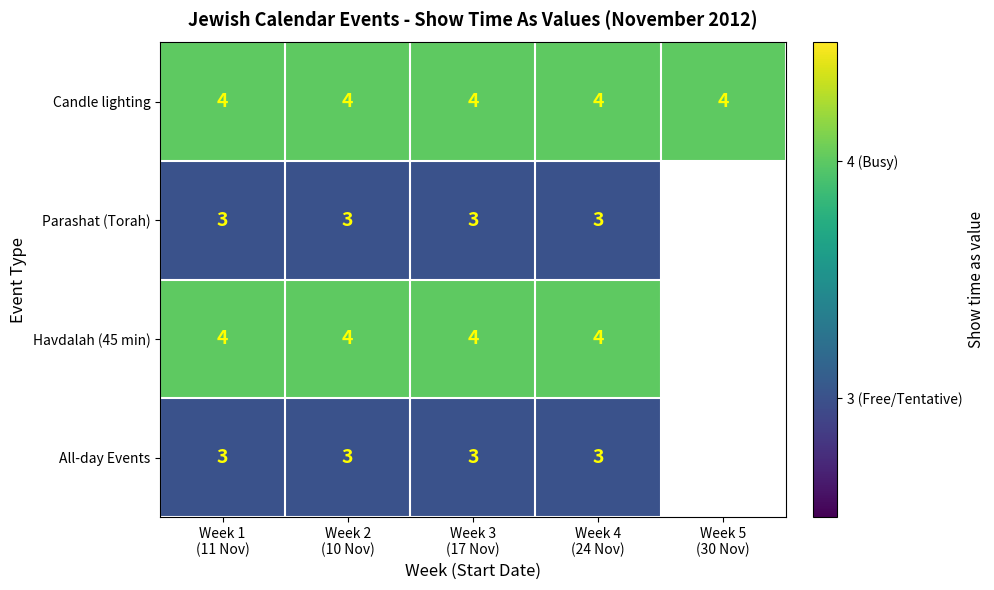

What is the greatest value displayed?

4.0